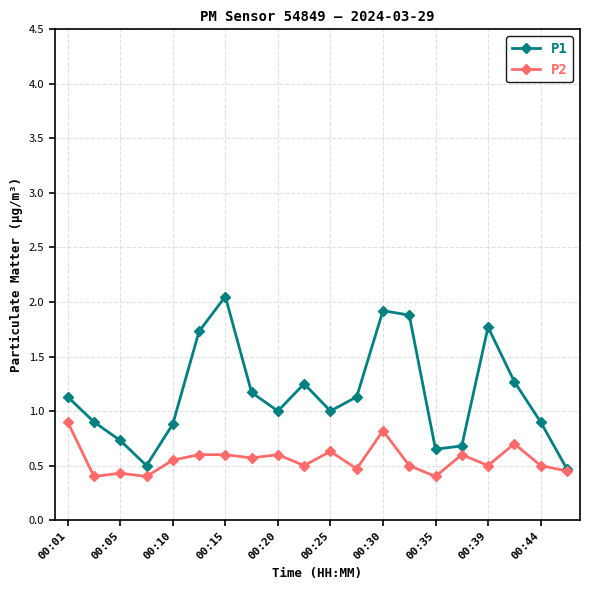

At how many categories does at least one series exceed 0?

20